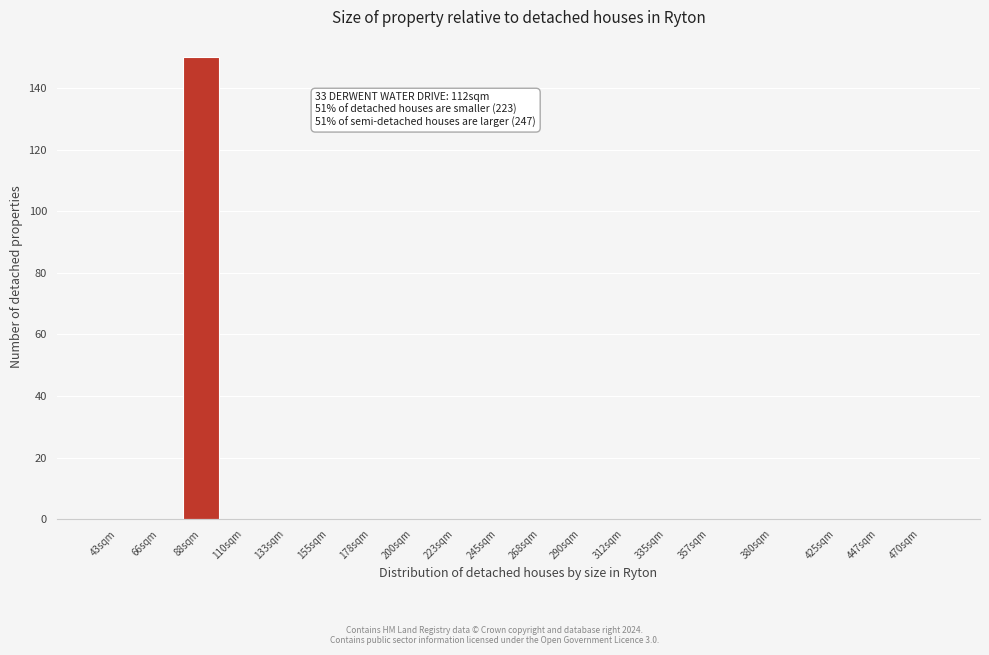

Reading right to left, list all the values displayed in this chart.

470sqm=0	447sqm=0	425sqm=0	380sqm=0	357sqm=0	335sqm=0	312sqm=0	290sqm=0	268sqm=0	245sqm=0	223sqm=0	200sqm=0	178sqm=0	155sqm=0	133sqm=0	110sqm=0	88sqm=150	66sqm=0	43sqm=0